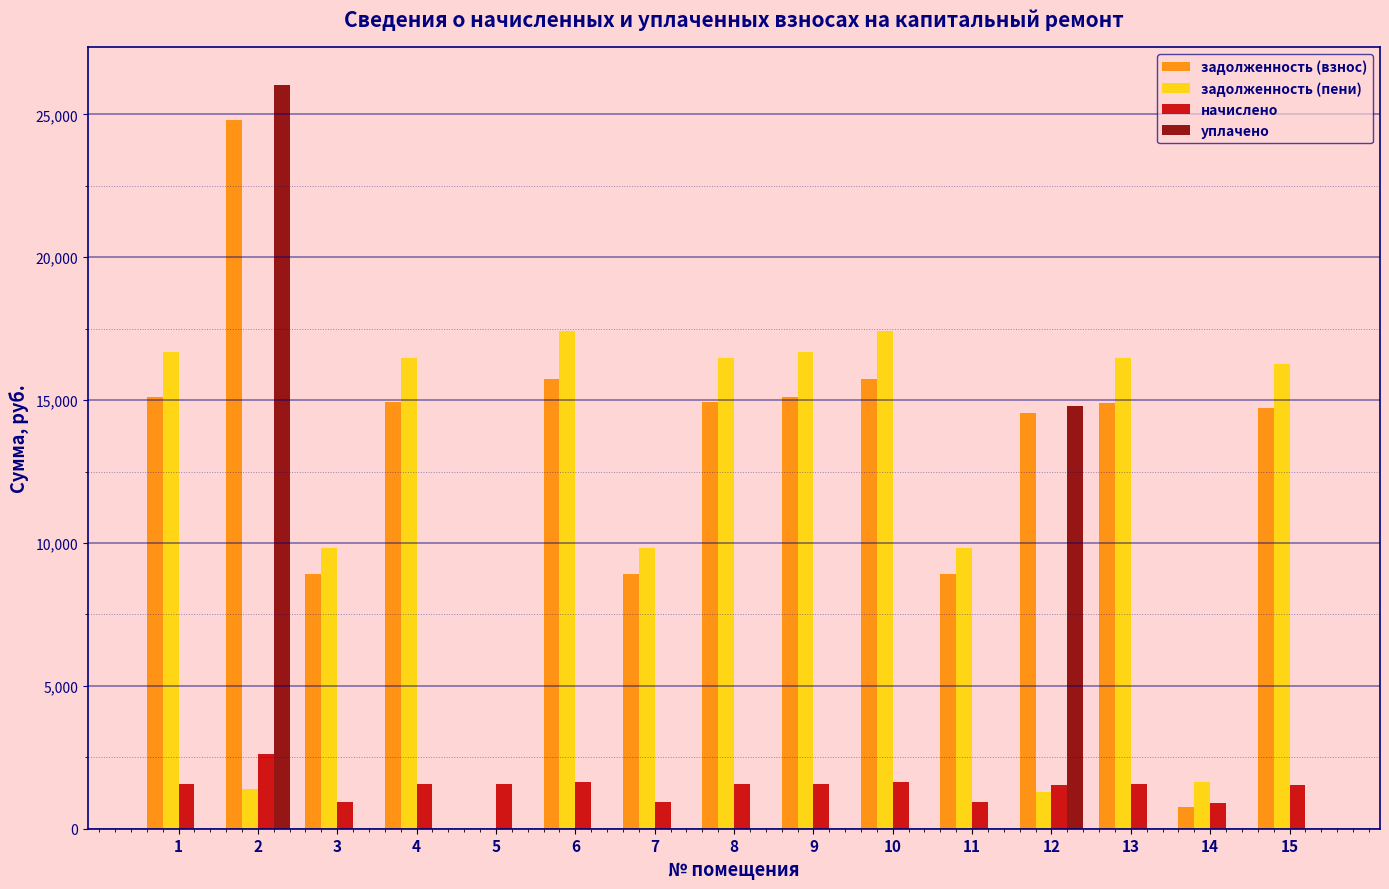

What is the maximum value for задолженность (пени)?

17404.8